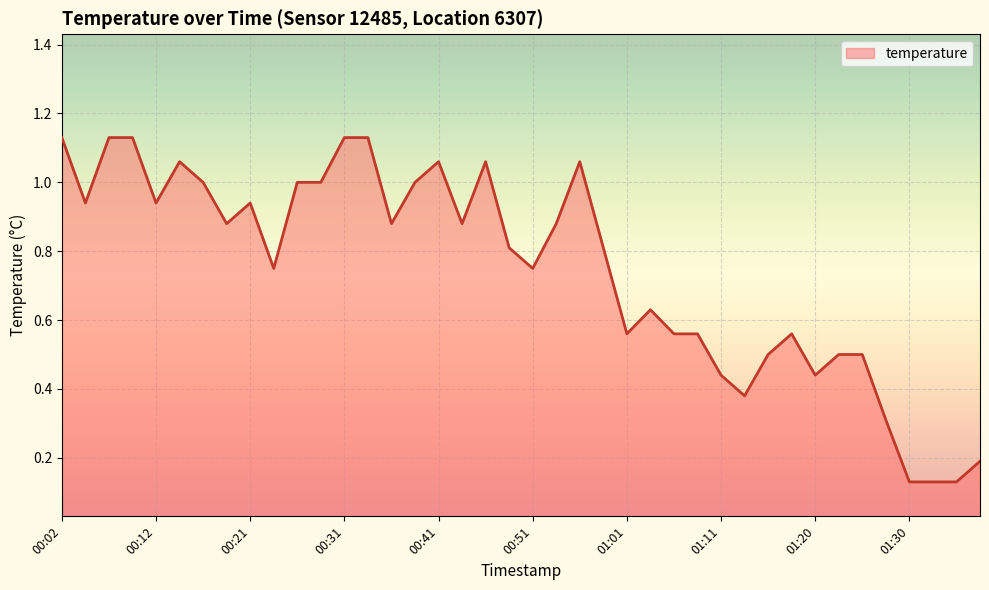

What is the label of the 7th point from the right?

01:23